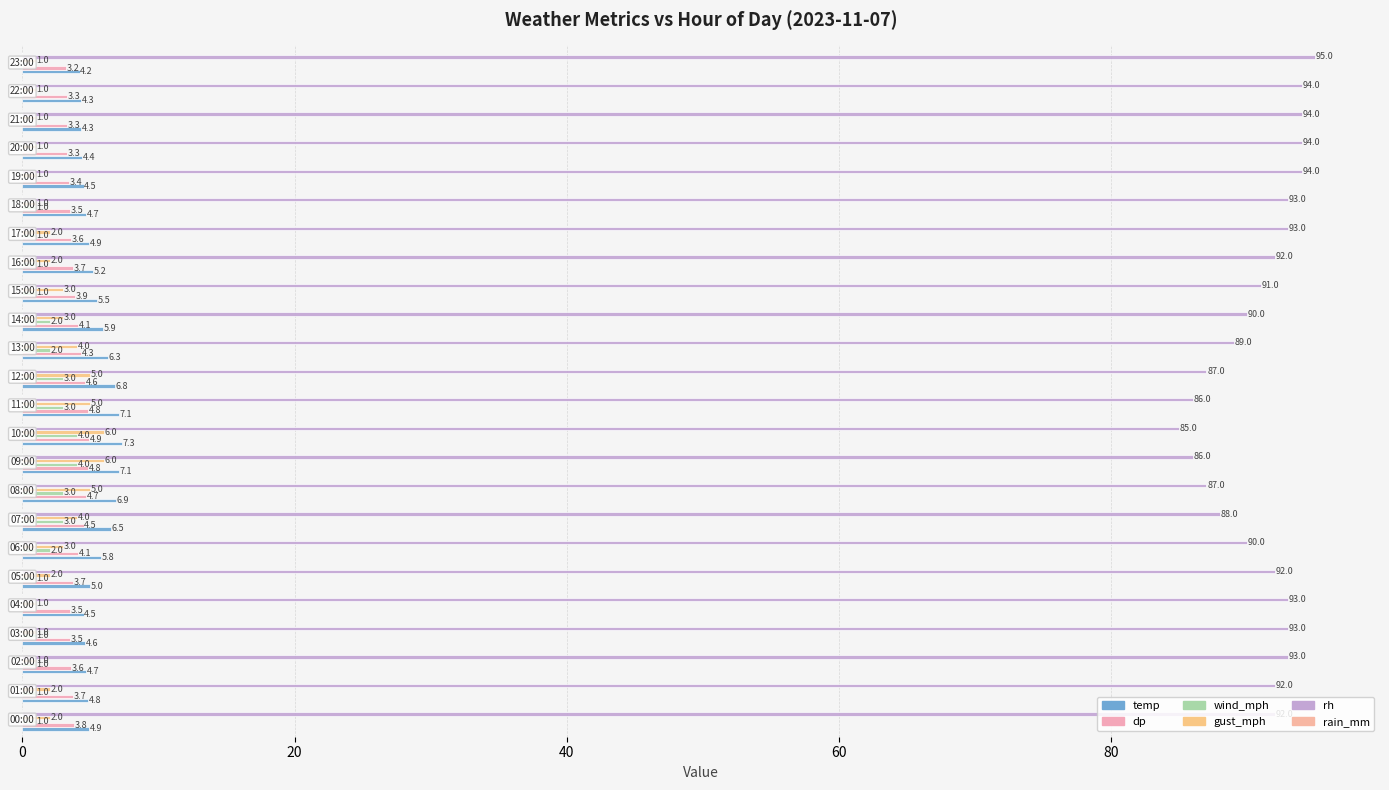

Reading left to right, list all the values displayed in this chart.

temp: 4.9	4.8	4.7	4.6	4.5	5.0	5.8	6.5	6.9	7.1	7.3	7.1	6.8	6.3	5.9	5.5	5.2	4.9	4.7	4.5	4.4	4.3	4.3	4.2
dp: 3.8	3.7	3.6	3.5	3.5	3.7	4.1	4.5	4.7	4.8	4.9	4.8	4.6	4.3	4.1	3.9	3.7	3.6	3.5	3.4	3.3	3.3	3.3	3.2
wind_mph: 1.0	1.0	1.0	1.0	0.0	1.0	2.0	3.0	3.0	4.0	4.0	3.0	3.0	2.0	2.0	1.0	1.0	1.0	1.0	0.0	0.0	0.0	0.0	0.0
gust_mph: 2.0	2.0	1.0	1.0	1.0	2.0	3.0	4.0	5.0	6.0	6.0	5.0	5.0	4.0	3.0	3.0	2.0	2.0	1.0	1.0	1.0	1.0	1.0	1.0
rh: 92.0	92.0	93.0	93.0	93.0	92.0	90.0	88.0	87.0	86.0	85.0	86.0	87.0	89.0	90.0	91.0	92.0	93.0	93.0	94.0	94.0	94.0	94.0	95.0
rain_mm: 0.1	0.1	0.1	0.1	0.1	0.1	0.1	0.1	0.1	0.1	0.1	0.1	0.1	0.1	0.1	0.1	0.1	0.1	0.1	0.1	0.1	0.1	0.1	0.1